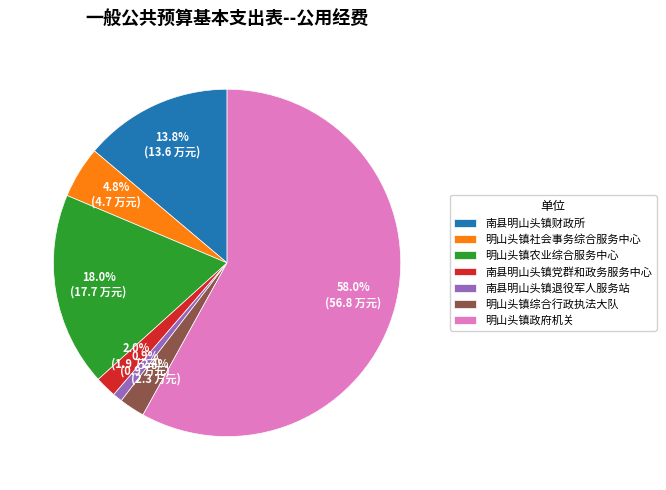

Which has a higher value, 南县明山头镇财政所 or 明山头镇综合行政执法大队?

南县明山头镇财政所